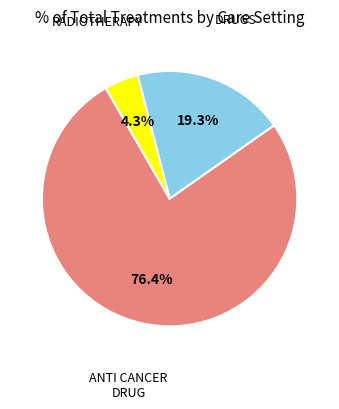

Is there a majority slice in this chart?

Yes